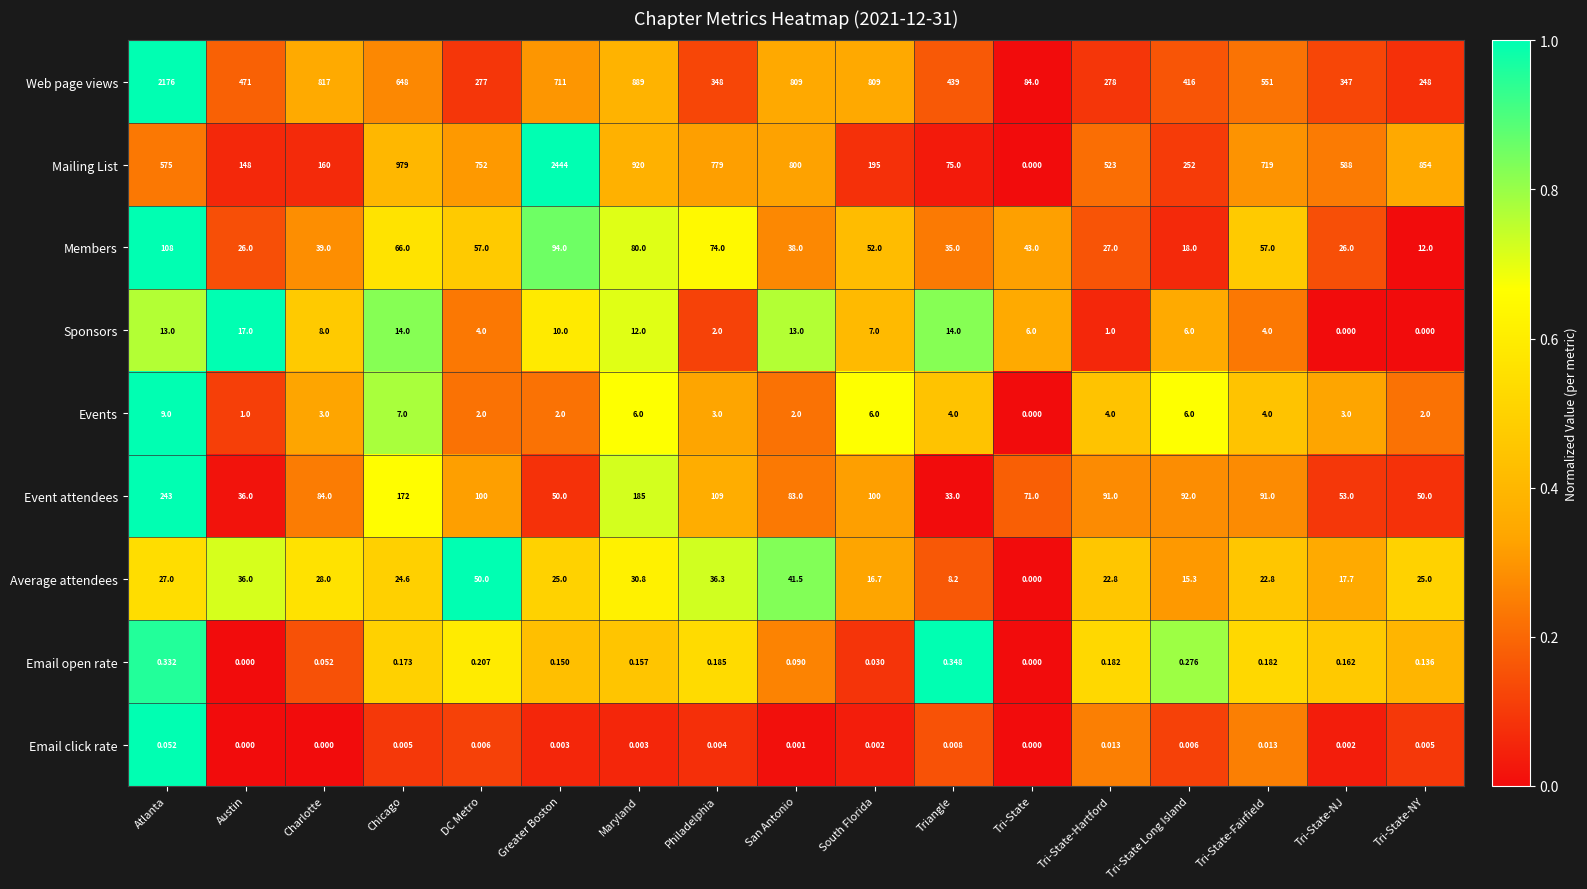

How many data points does each series have?

17